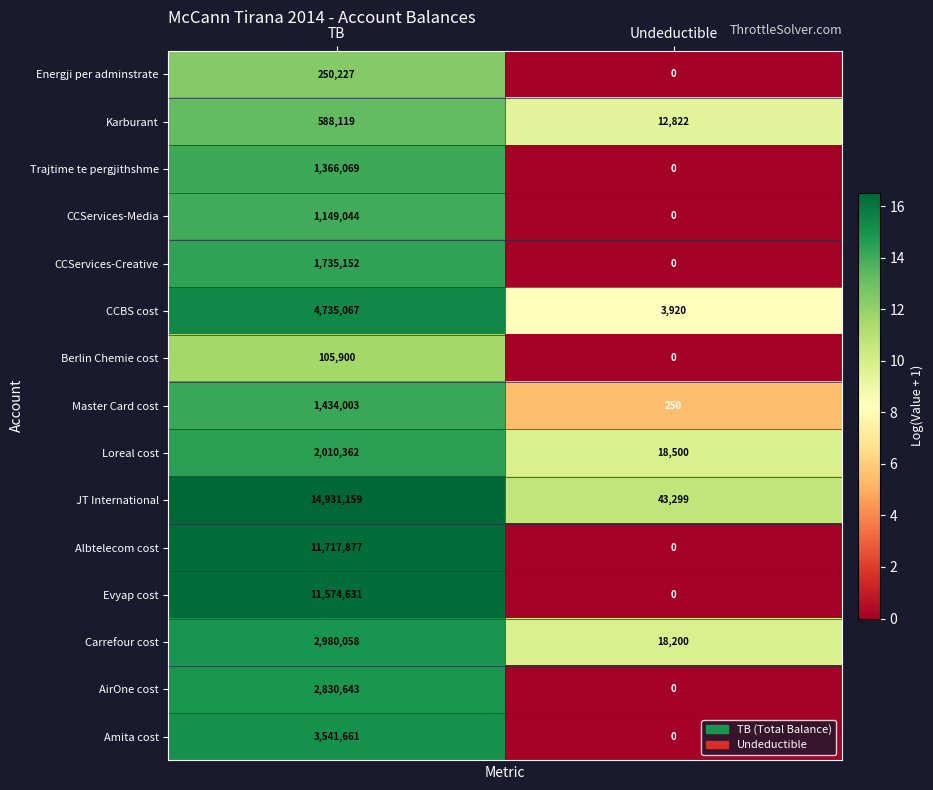

Read the CCBS cost value at Undeductible, to the nearest 50.

3900